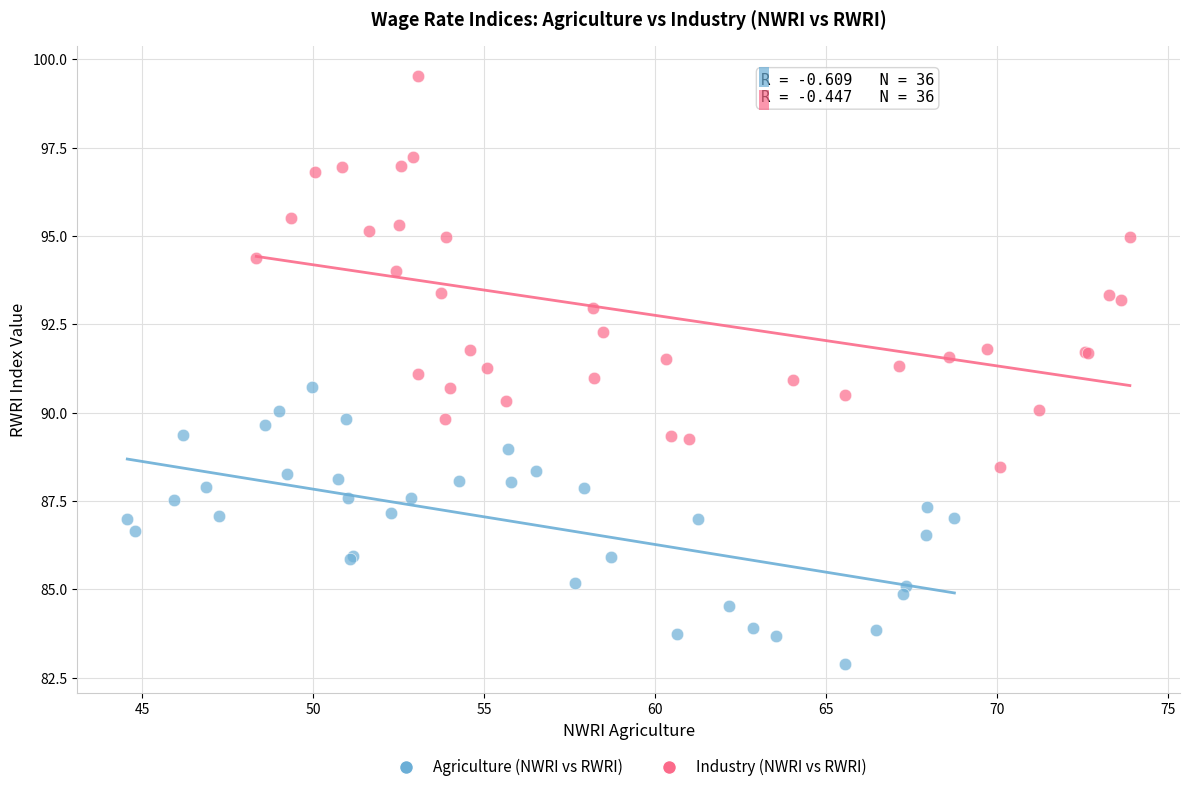

Which series has the largest Y range (max minus min)?

Industry (NWRI vs RWRI)